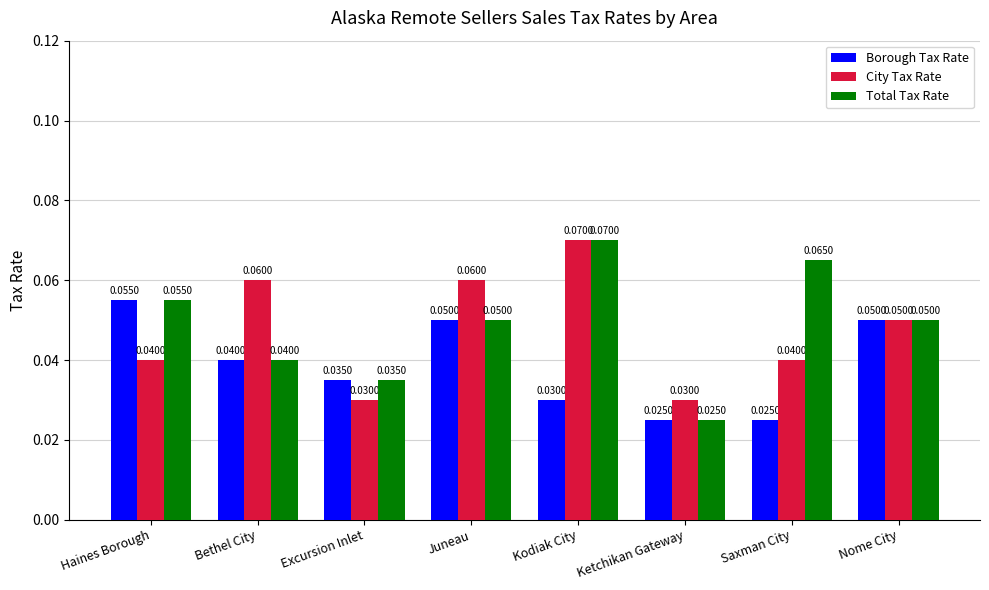

Is the value of Borough Tax Rate at Juneau greater than the value of City Tax Rate at Excursion Inlet?

Yes